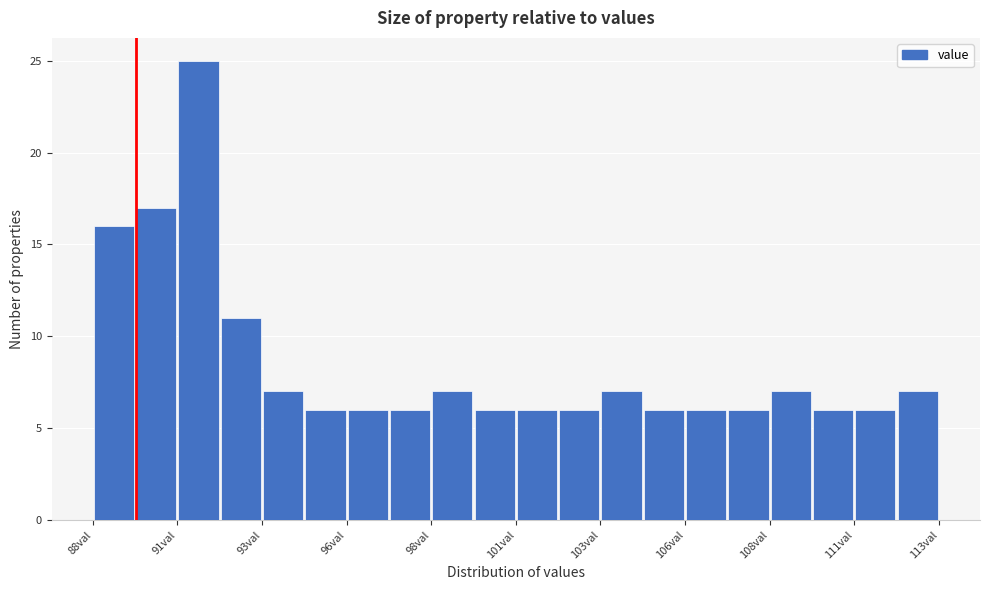

Read against the x-axis, roughly where is the centre of the tallest bar?

91.5